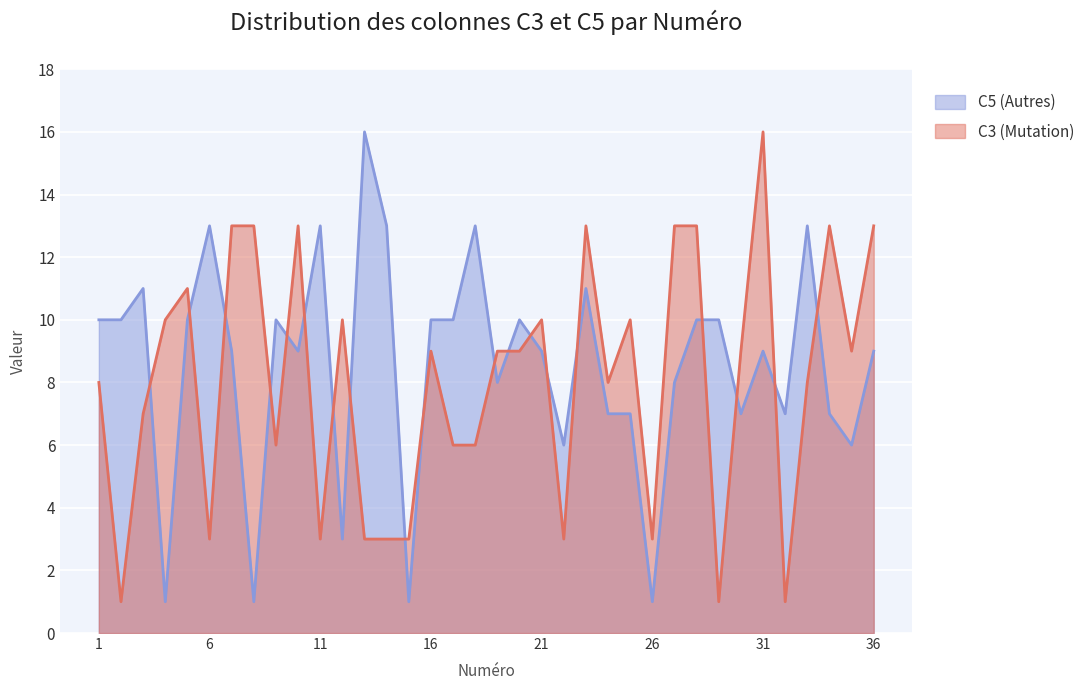

Which has a higher value, 34 or 6?

34